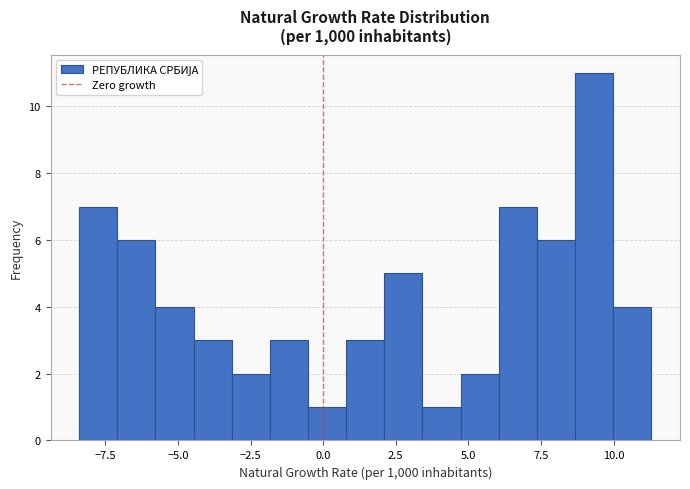

Around what value on the x-axis is the tallest bar? Give the approximate position of its centre, as read against the axis.

9.5